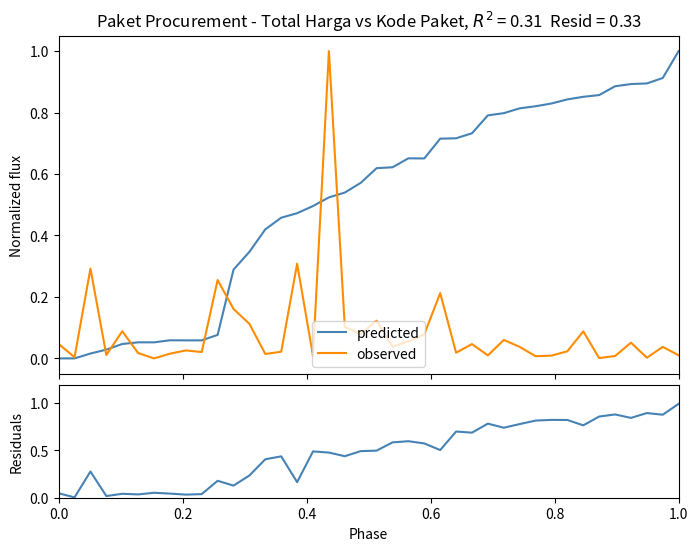

What is the maximum value for predicted?

1.0